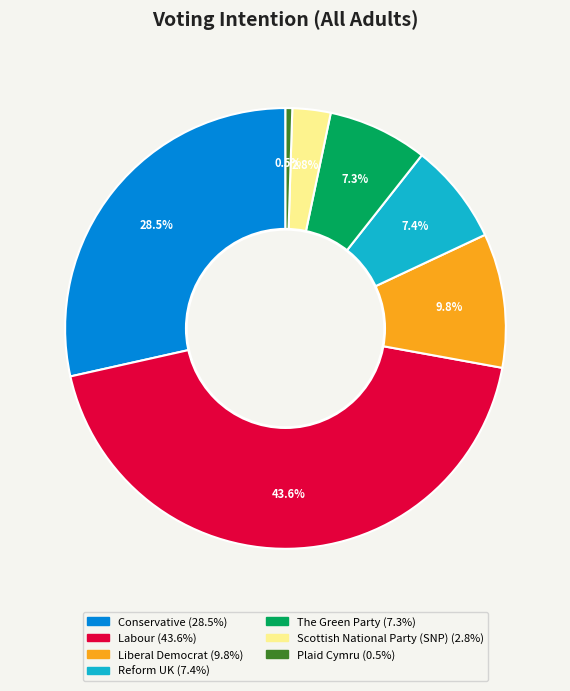

Does Labour account for over 50% of the chart?

No